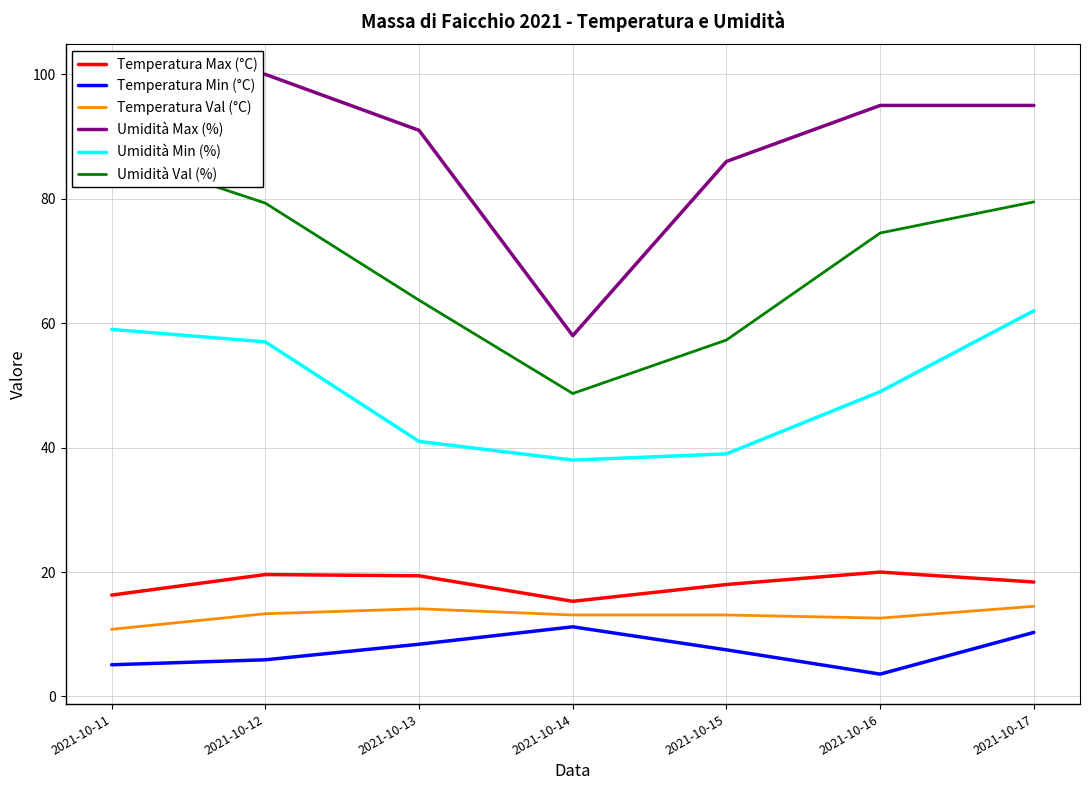

Where is Temperatura Max (°C) nearest to the value 17?

2021-10-11